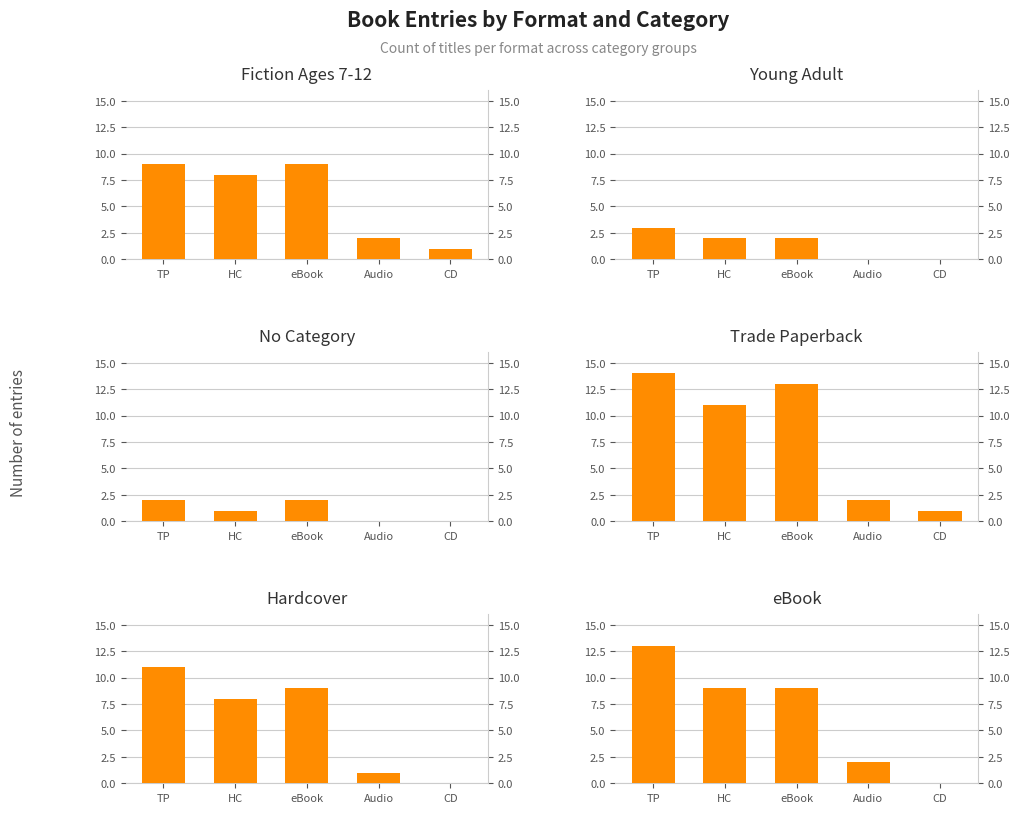

What position from the left is Audio?

4